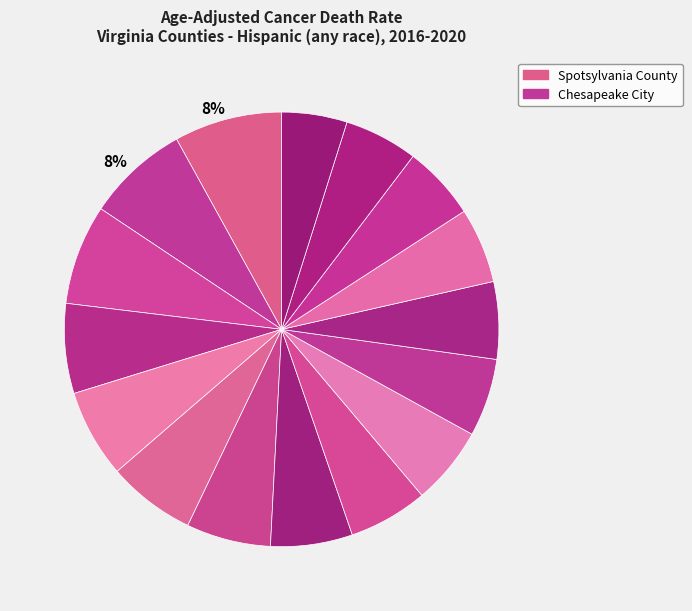

Count the number of slices in the pie.

16